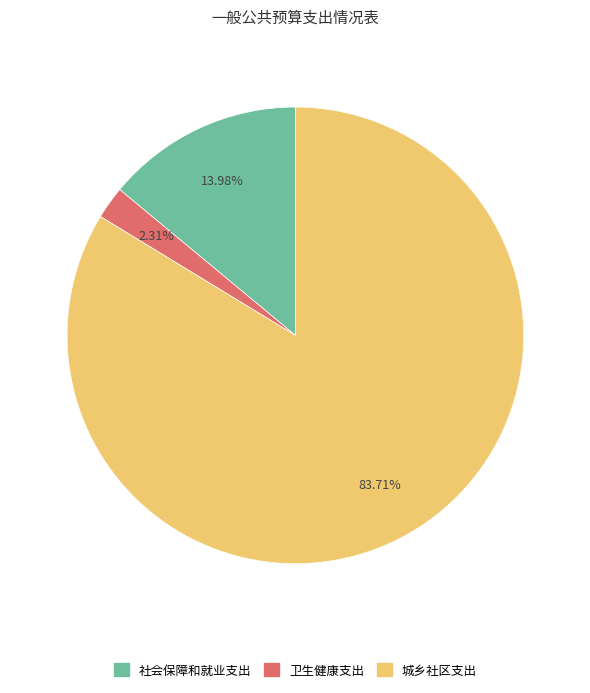

To the nearest percent, what portion does 卫生健康支出 represent?

2%